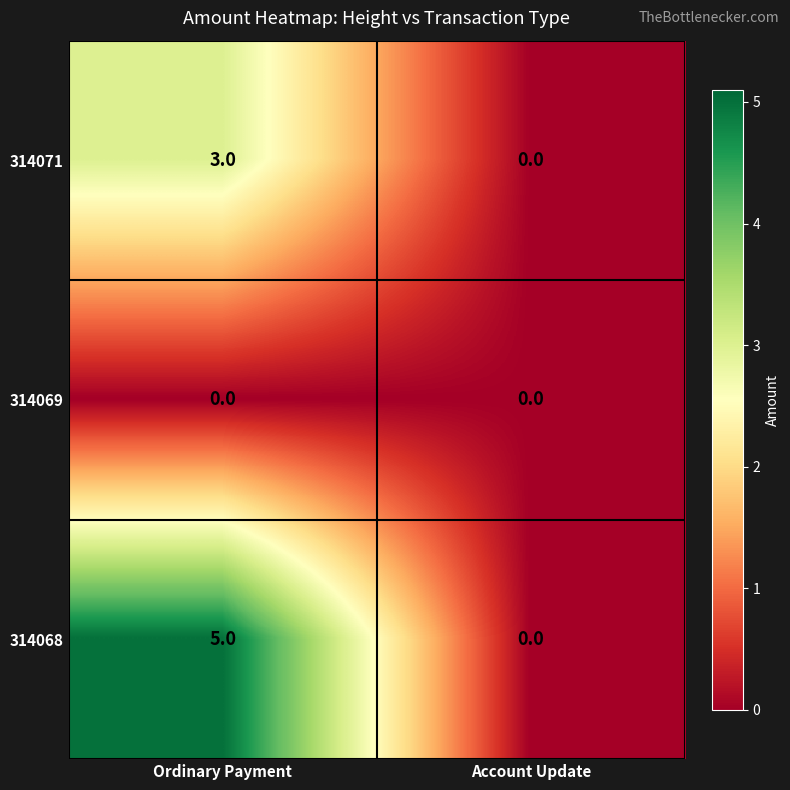

How many distinct data groups are displayed?

3